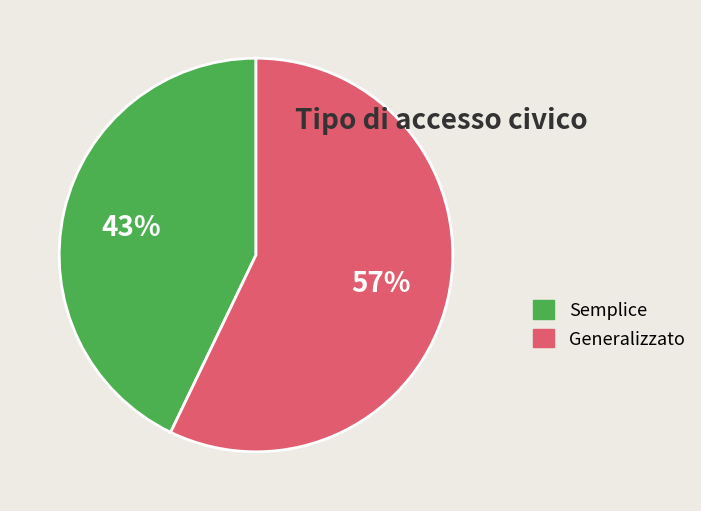

To the nearest percent, what portion does Generalizzato represent?

57%